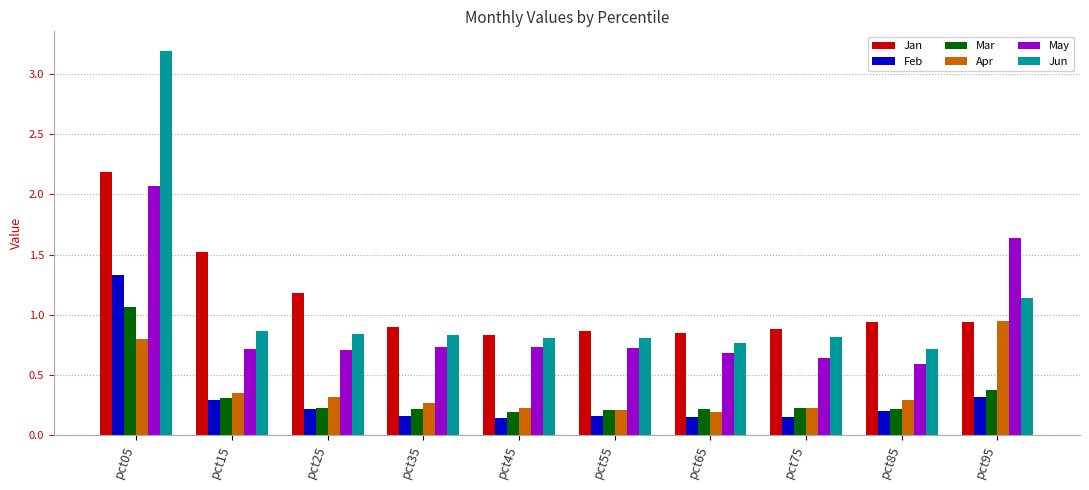

What is the difference between the maximum and second lowest values in the Jan series?

1.3